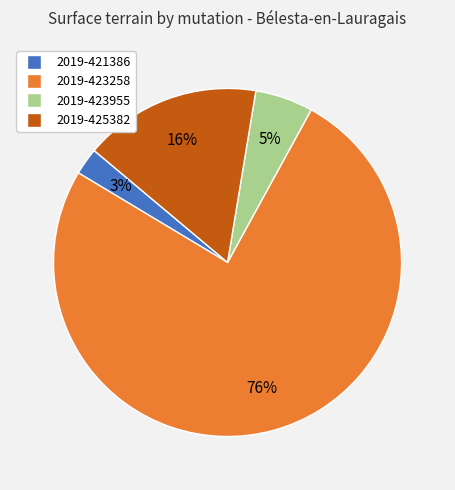

Which category has the biggest portion of the pie?

2019-423258